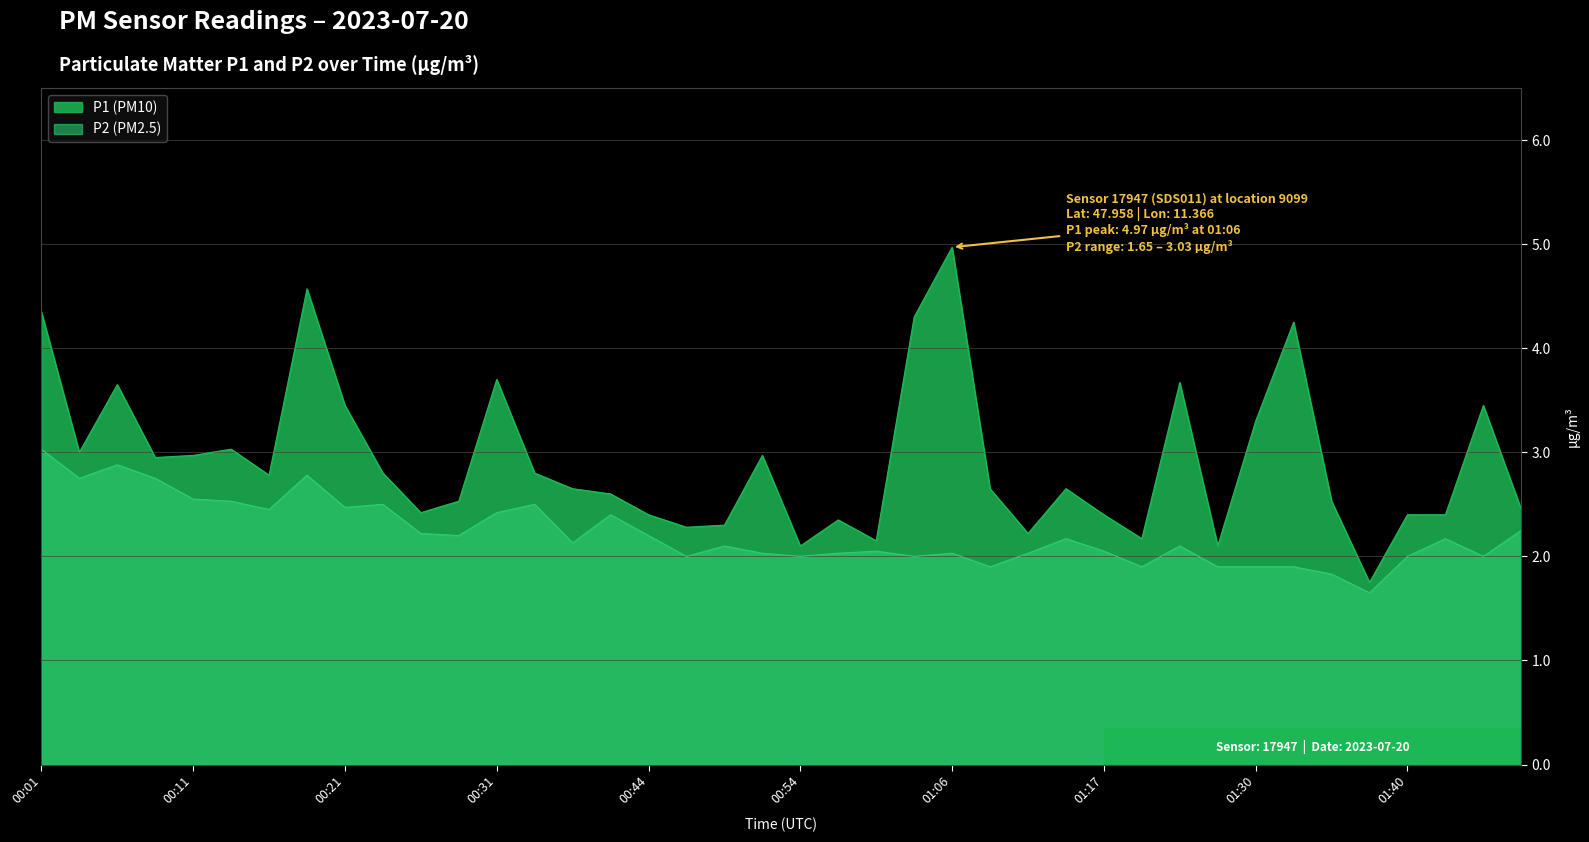

Is it true that P1 equals 2.1 at 00:54?

True